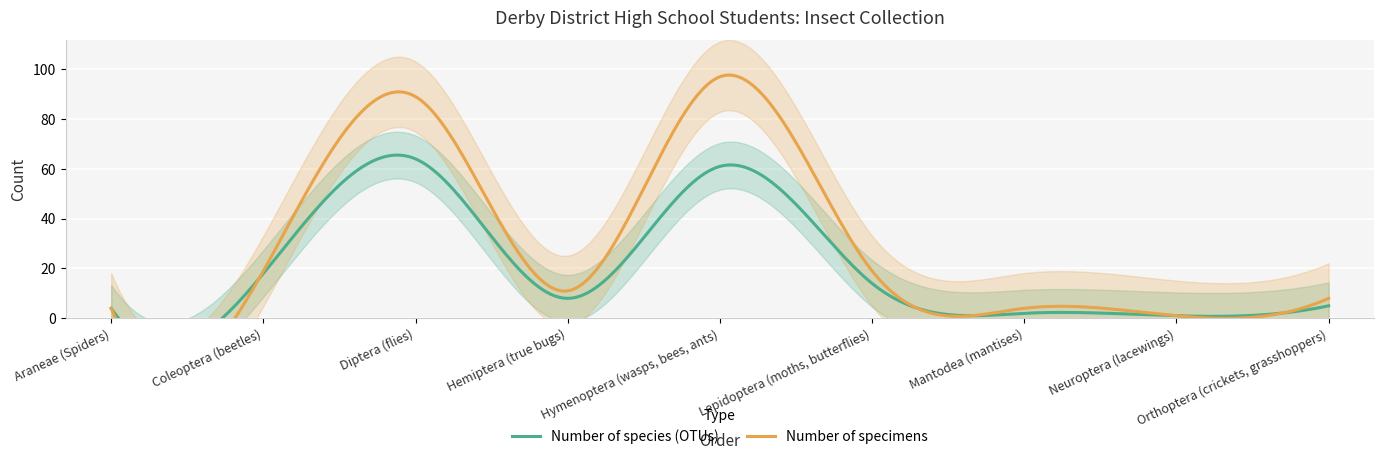

What is the difference between the second highest and second lowest values in the Number of species (OTUs) series?

59